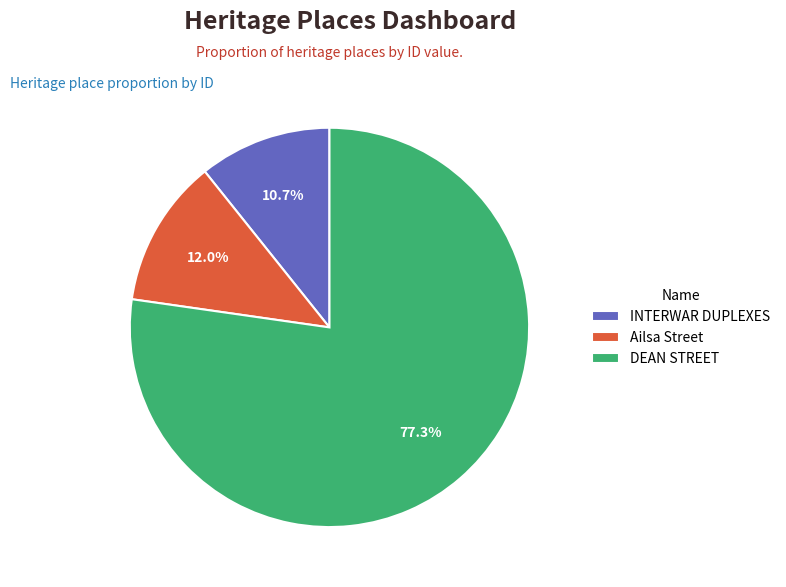

To the nearest percent, what is the average slice percentage?

33%